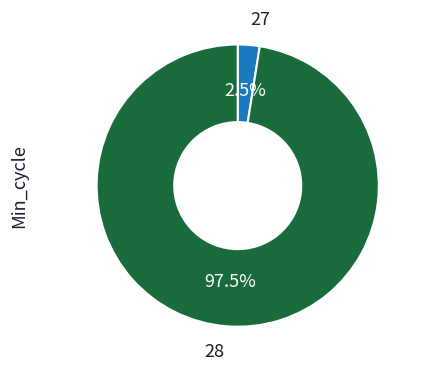

Is there any slice that represents more than half of the pie?

Yes